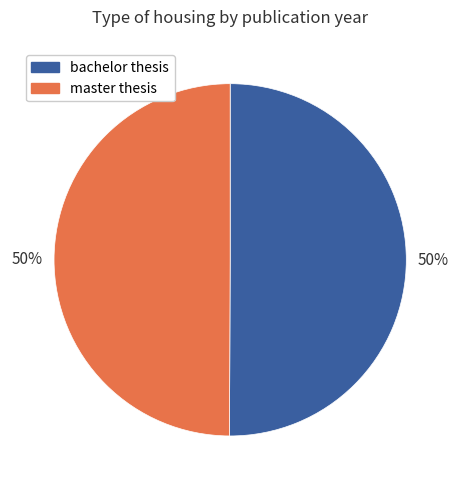

How many slices are in this pie chart?

2